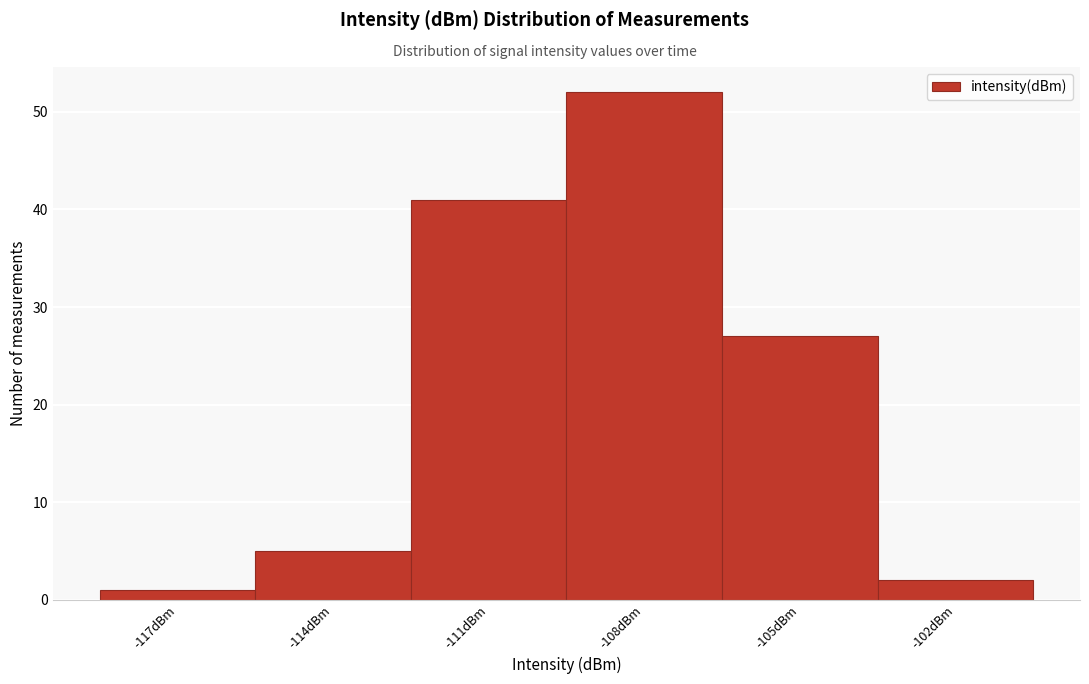

Reading left to right, what are all the values shown in this chart?

-117dBm=1	-114dBm=5	-111dBm=41	-108dBm=52	-105dBm=27	-102dBm=2